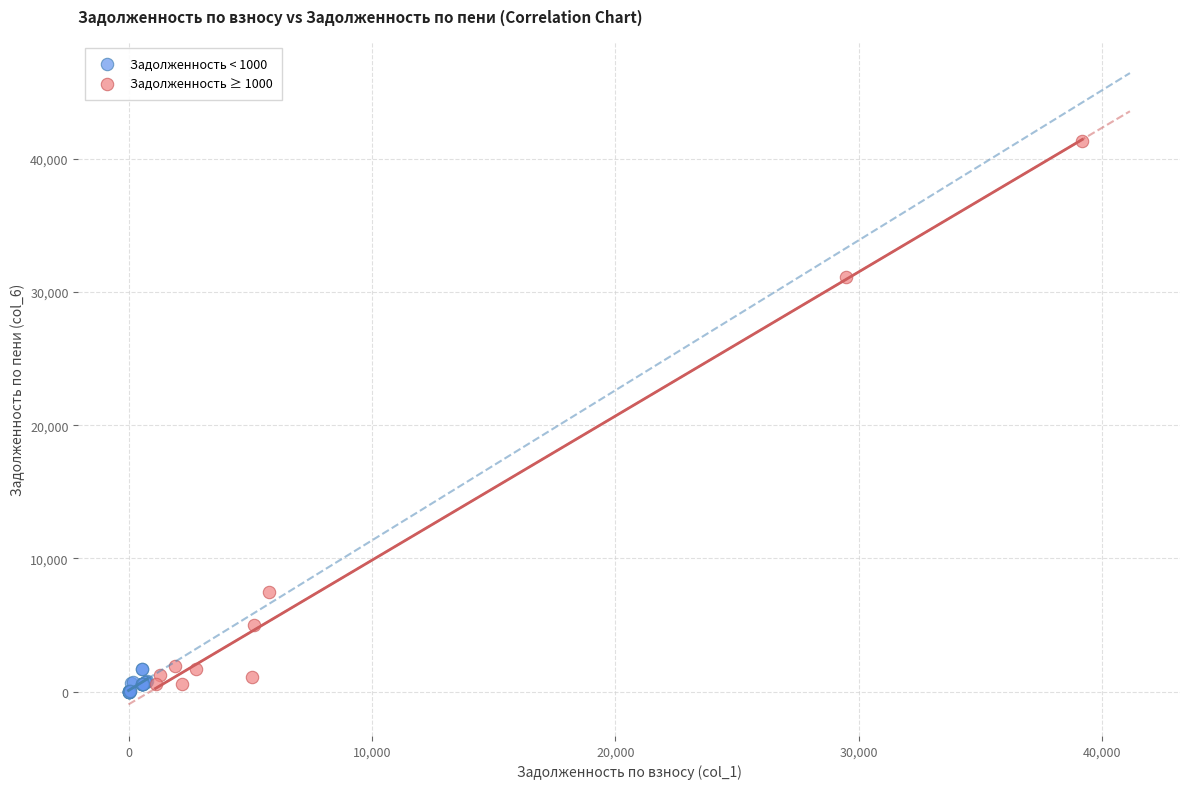

Which series has the largest Y range (max minus min)?

Задолженность ≥ 1000